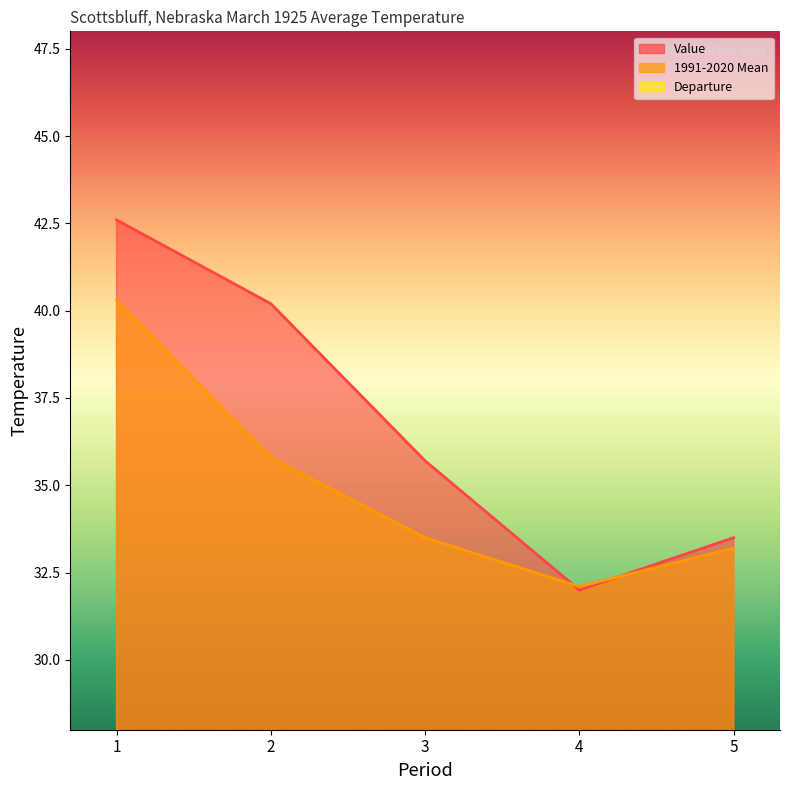

At which category is the sum across all series the highest?

1